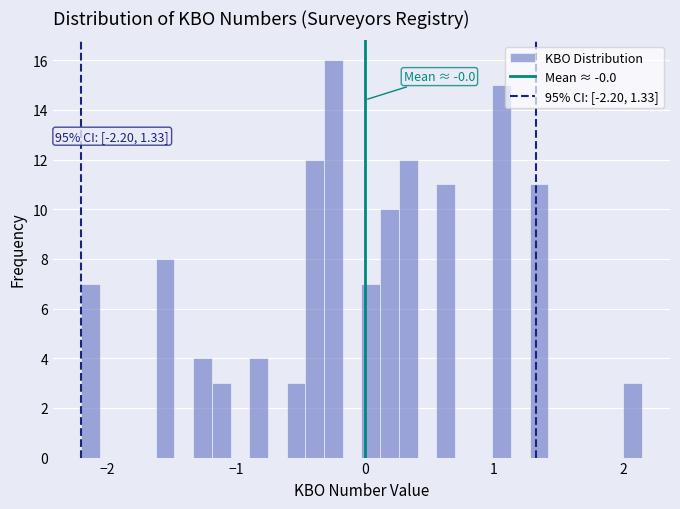

Read against the x-axis, roughly where is the centre of the tallest bar?

-0.2